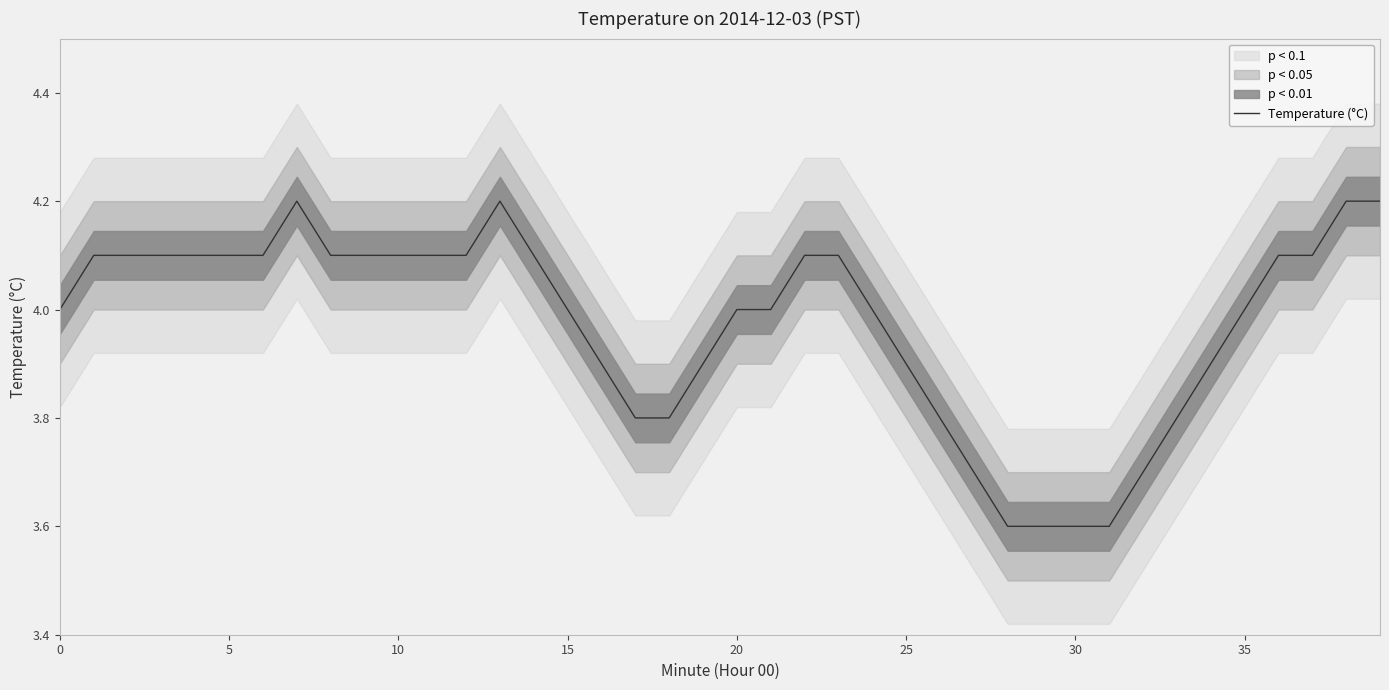

What is the sum of all values?

159.0